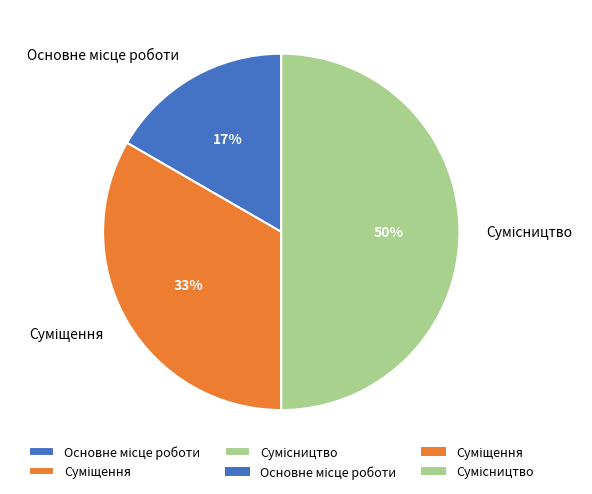

To the nearest percent, what is the difference between the largest and smallest slice percentages?

33%